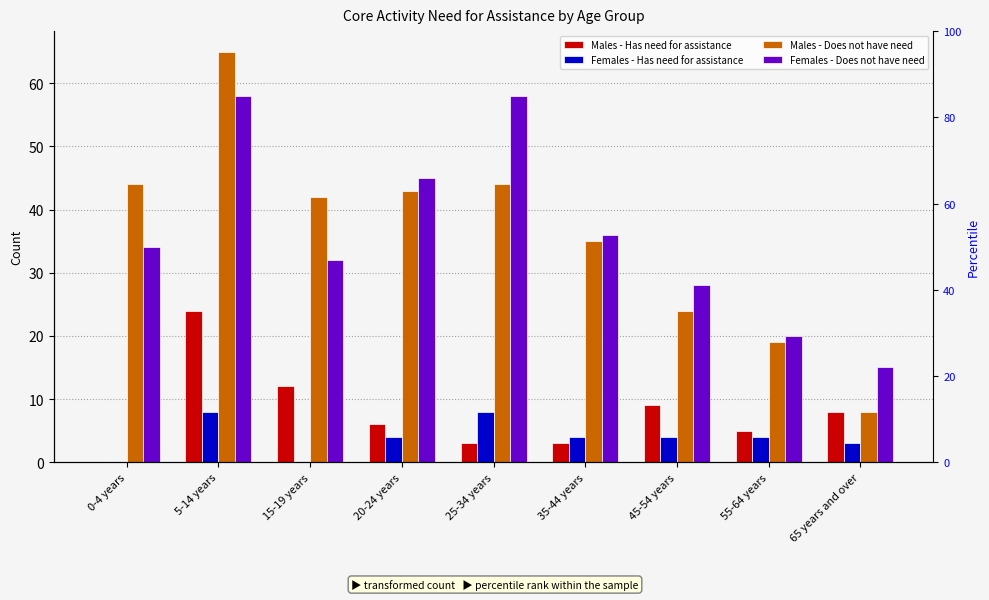

The Males - Does not have need series shows 35 at 35-44 years. True or false?

True